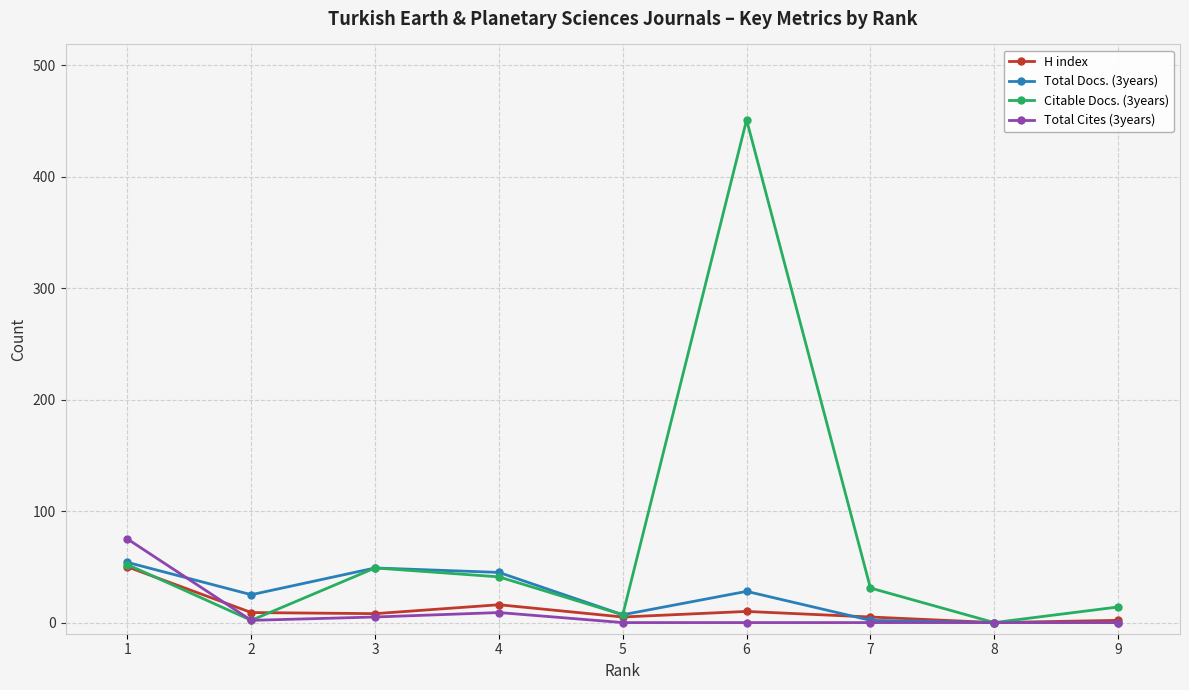

Which series has the largest range (max minus min)?

Citable Docs. (3years)